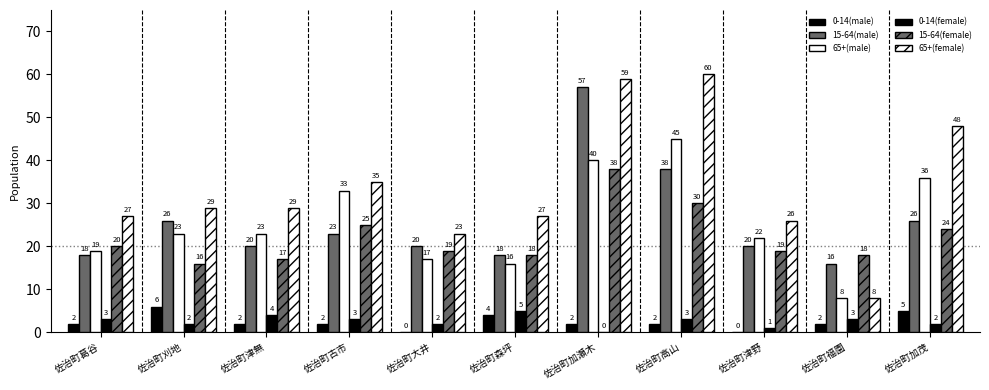

Between 佐治町森坪 and 佐治町津野, which series saw the biggest shift?

65+(male)